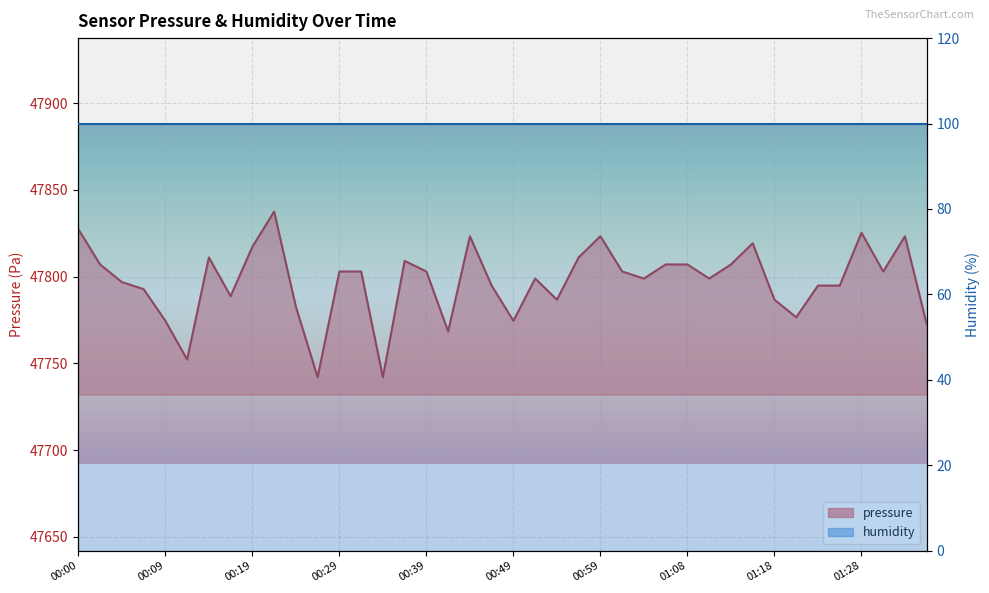

Rank the categories by value from highest to lowest.

00:22, 00:00, 01:28, 00:44, 00:59, 01:33, 01:16, 00:19, 00:15, 00:56, 00:36, 00:02, 01:06, 01:08, 01:13, 00:29, 00:31, 00:39, 01:01, 01:31, 00:51, 01:03, 01:11, 00:05, 00:46, 01:23, 01:26, 00:07, 00:17, 00:54, 01:18, 00:24, 01:21, 00:09, 00:49, 01:36, 00:41, 00:12, 00:27, 00:34